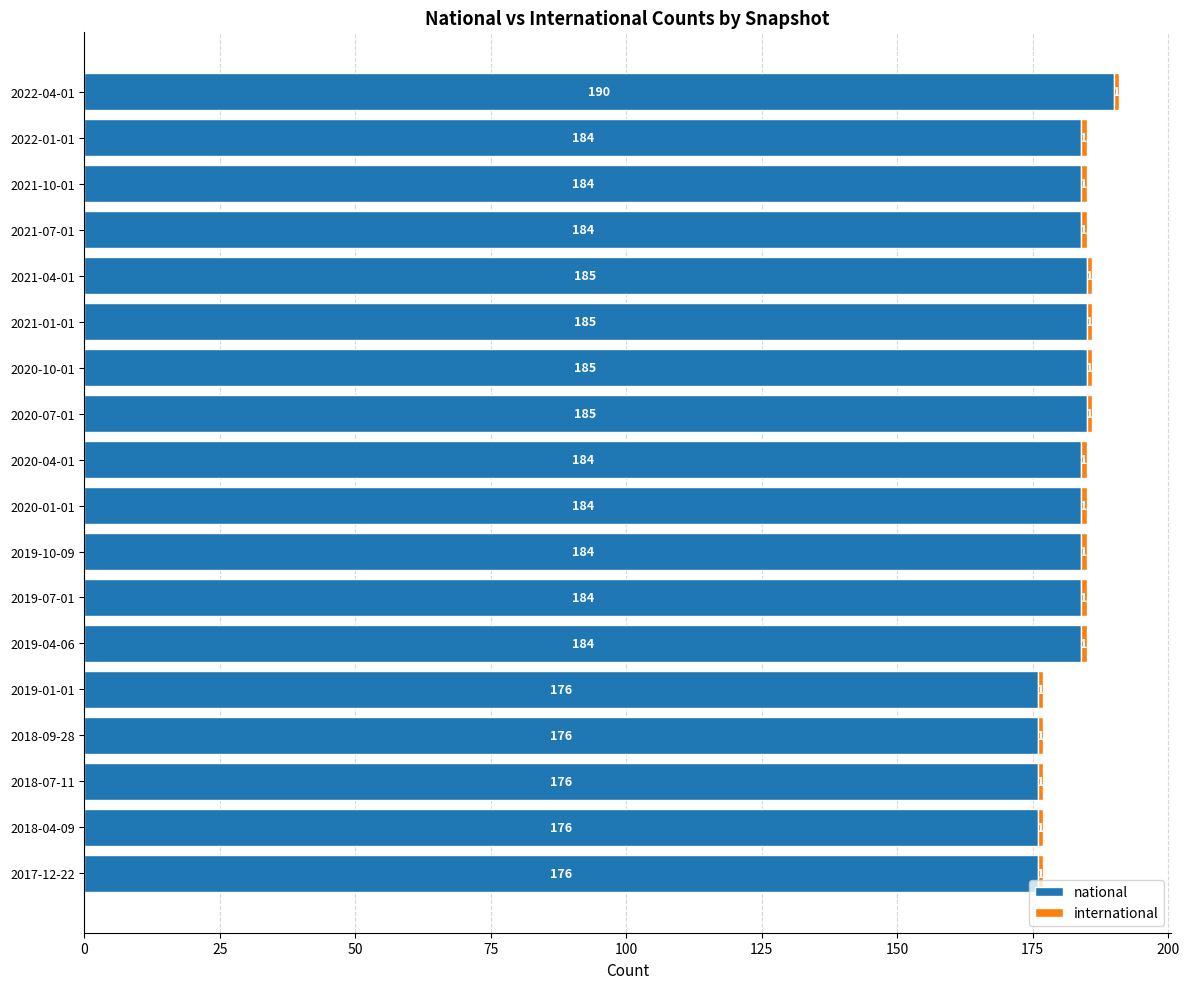

Is it true that national equals 184 at 2020-04-01?

True